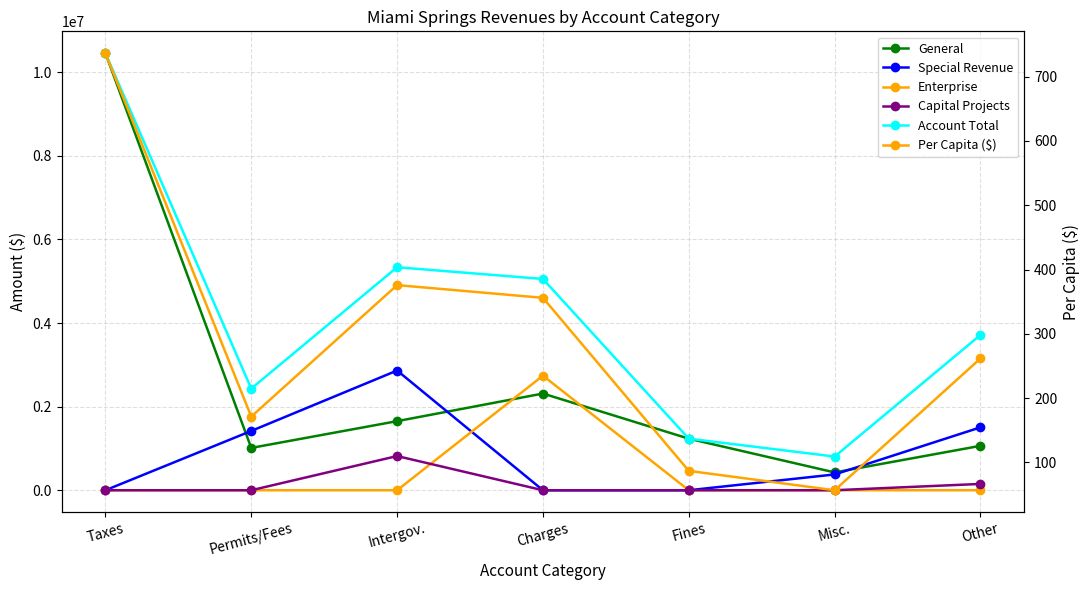

Rank the series by their maximum value, from lowest to highest.

Per Capita ($), Capital Projects, Enterprise, Special Revenue, General, Account Total